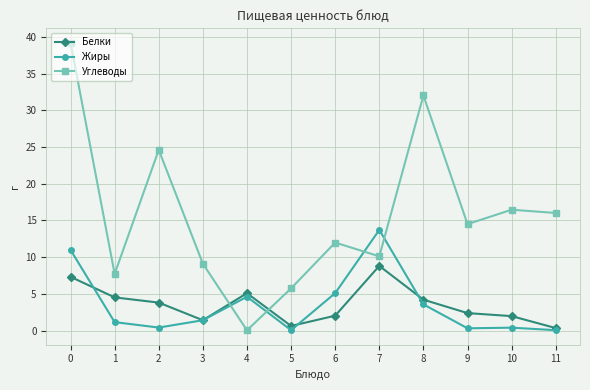

The value of Жиры at 0 is 11.0. True or false?

True